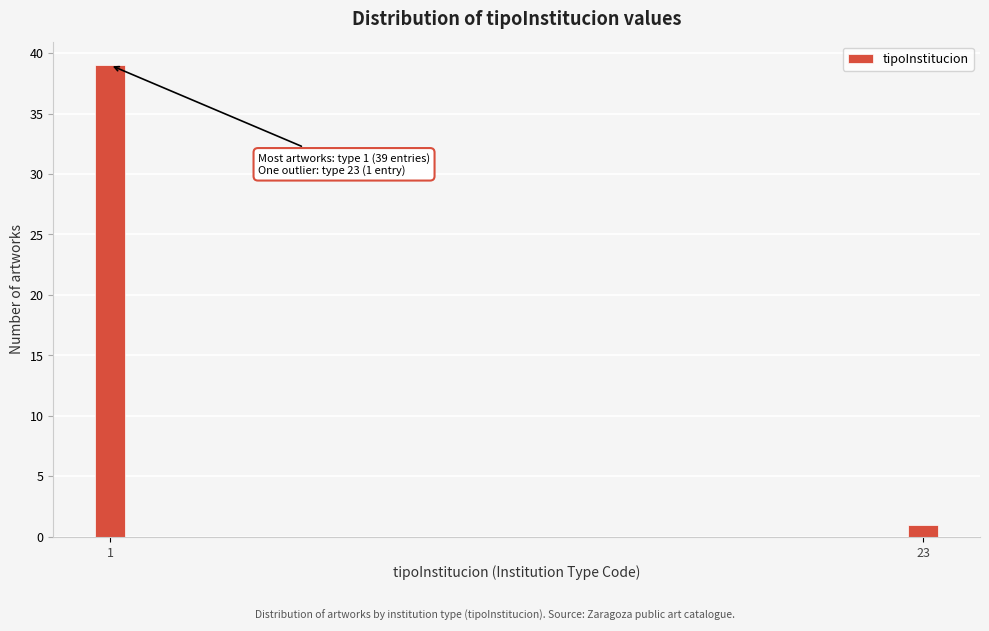

Reading left to right, list all the values displayed in this chart.

39	1